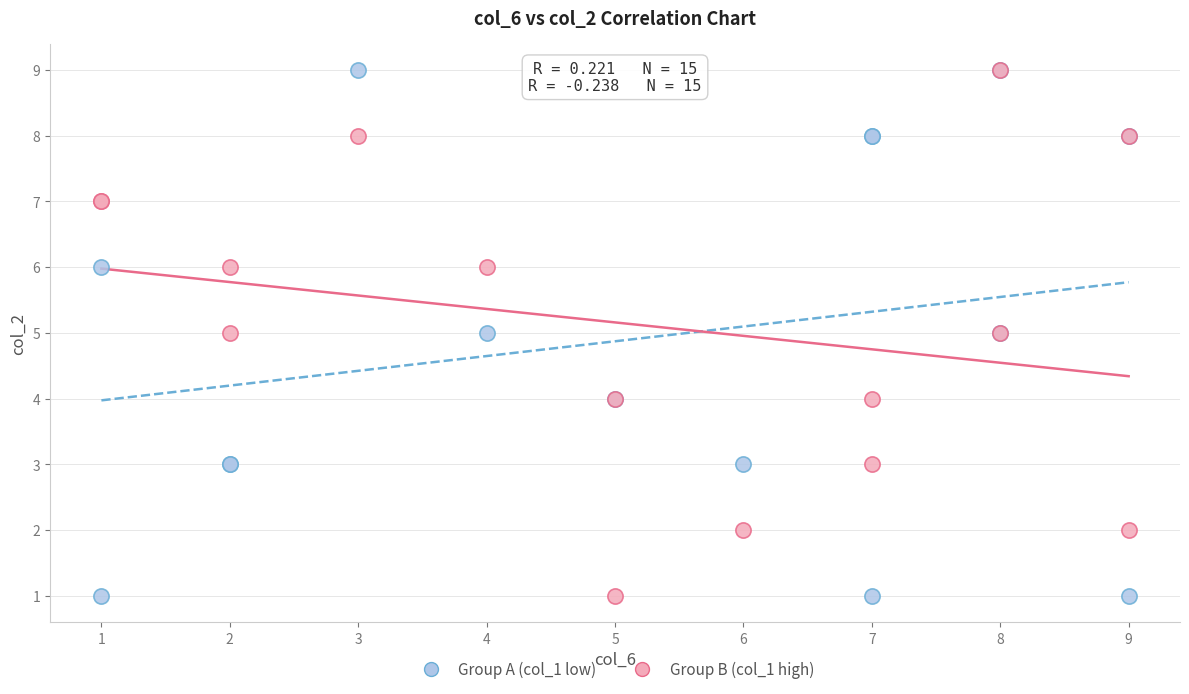

What are all the series names shown in the legend?

Group A (col_1 low), Group B (col_1 high)